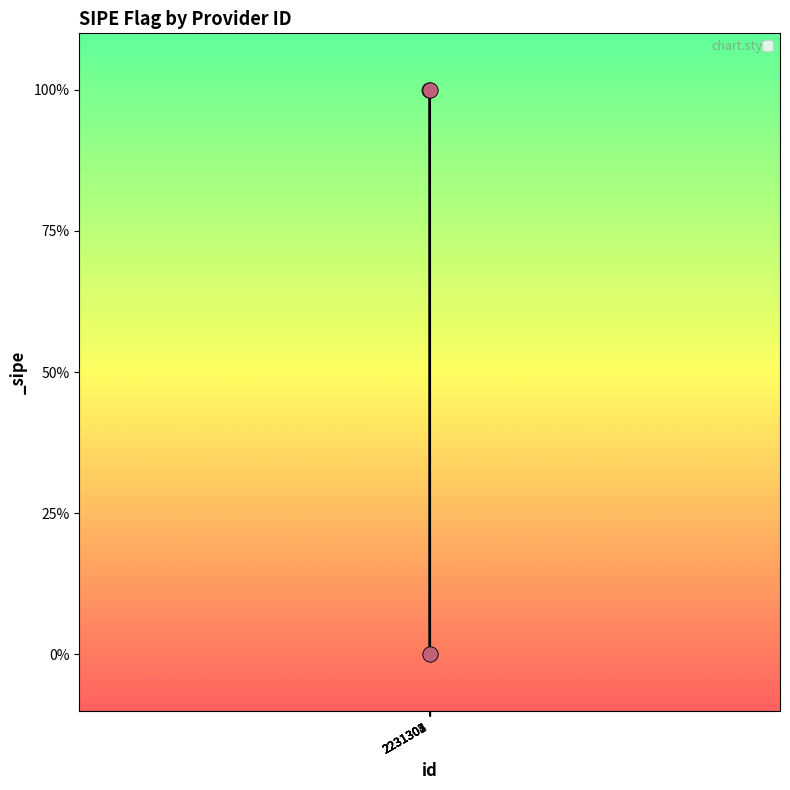

Is this an area chart (filled region under the line)?

Yes